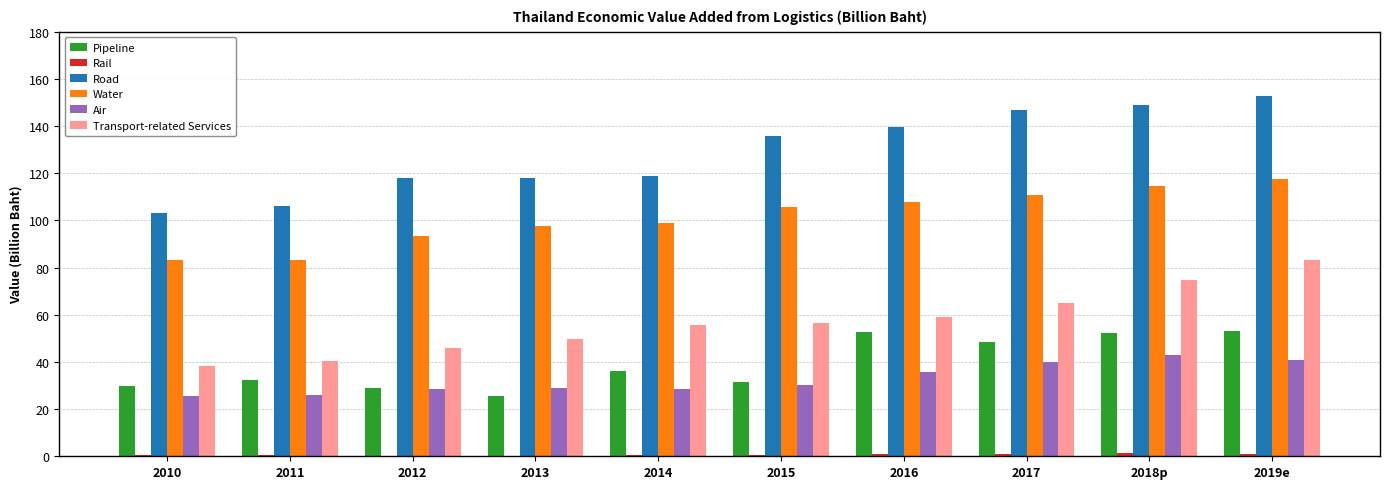

The Road series shows 119.0 at 2014. True or false?

True